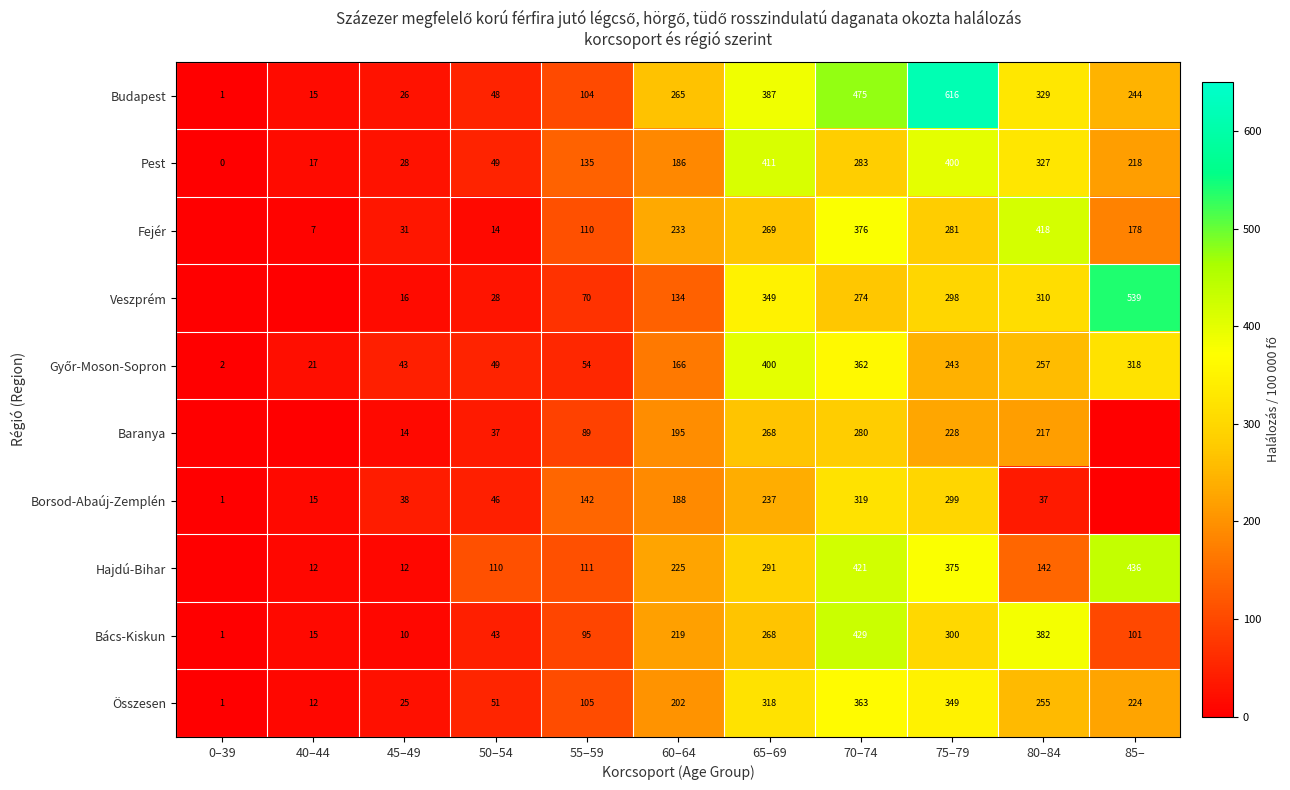

Read the Pest value at 55–59, to the nearest 10.

140